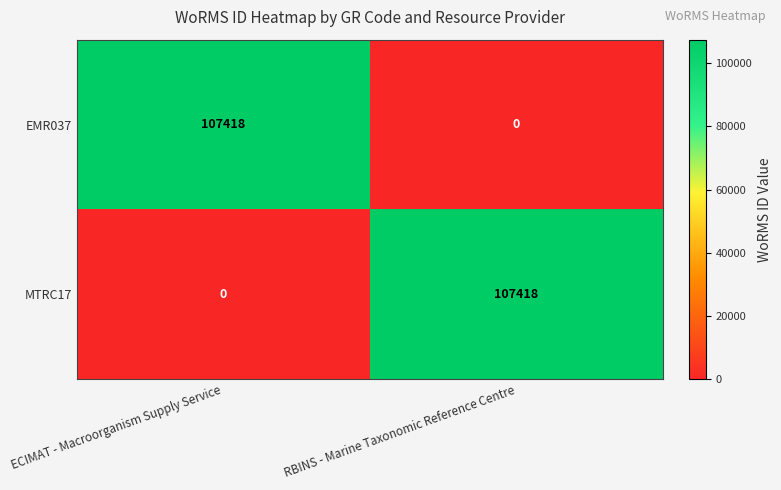

Reading left to right, transcribe all the data shown in this chart.

EMR037: ECIMAT - Macroorganism Supply Service=107418	RBINS - Marine Taxonomic Reference Centre=0
MTRC17: ECIMAT - Macroorganism Supply Service=0	RBINS - Marine Taxonomic Reference Centre=107418